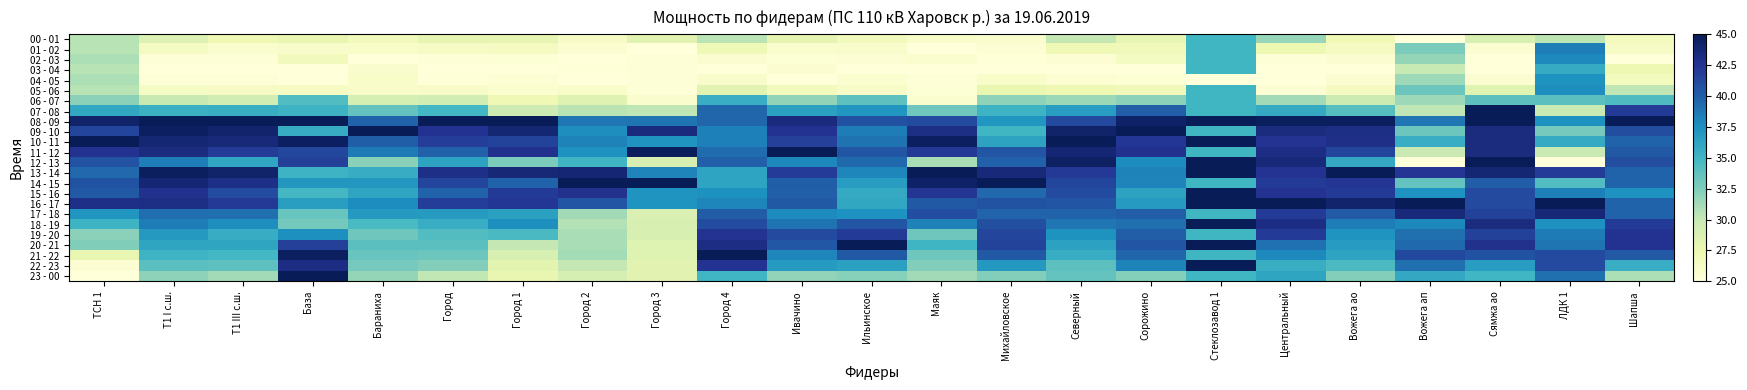

How many categories are shown in the chart?

23